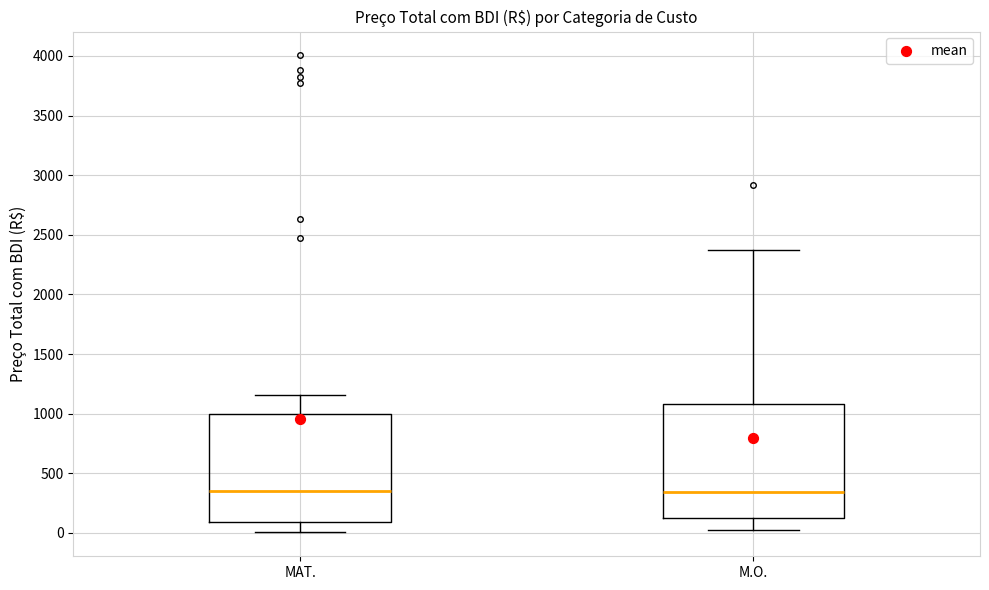

Reading left to right, transcribe this box plot: for each box, give where its median line is, the range the box spans, and where its two whiskers end, as read against the y-axis. The values are not printed on the chart, so give them approximately, as read against the axis.

MAT.: median 350, box 100 to 1000, whiskers 0 to 1150
M.O.: median 350, box 100 to 1100, whiskers 0 to 2350